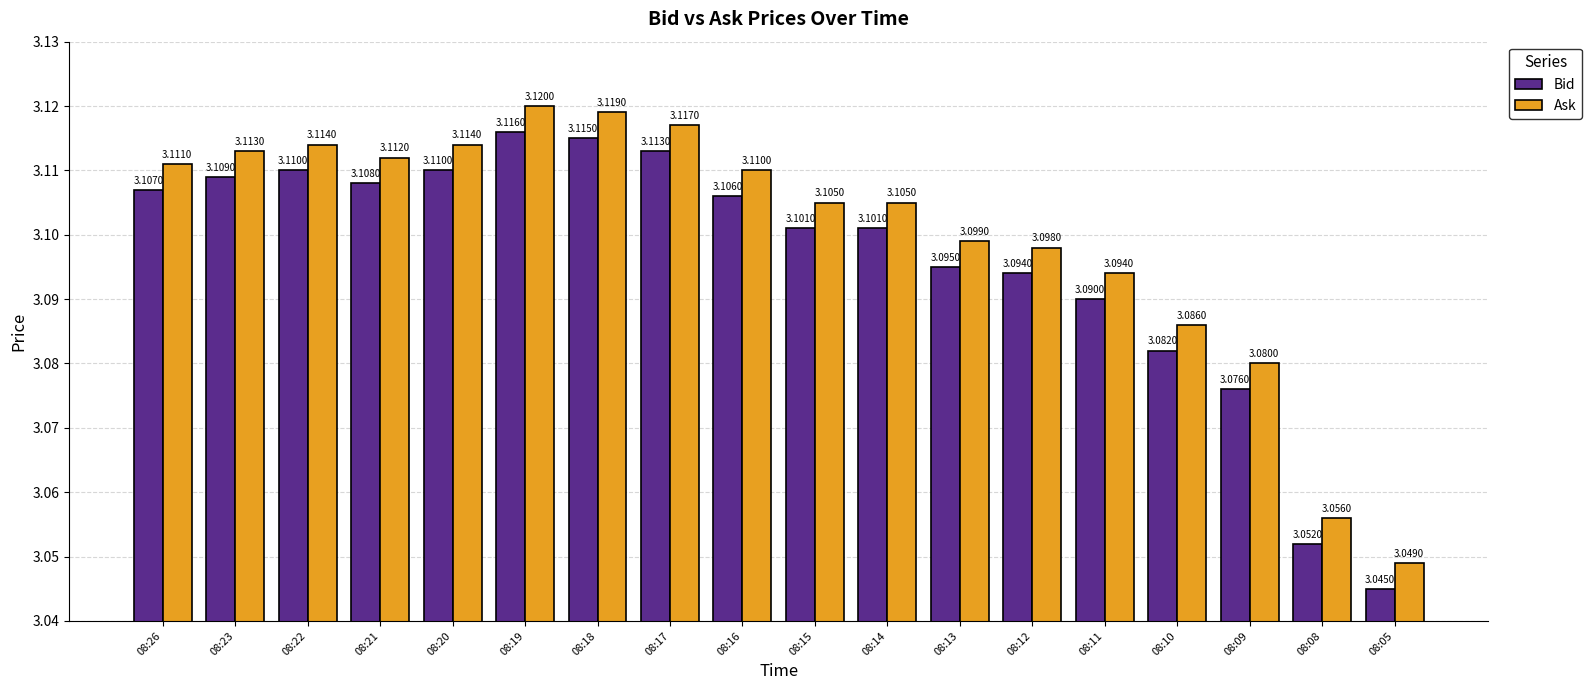

How many data points does each series have?

18